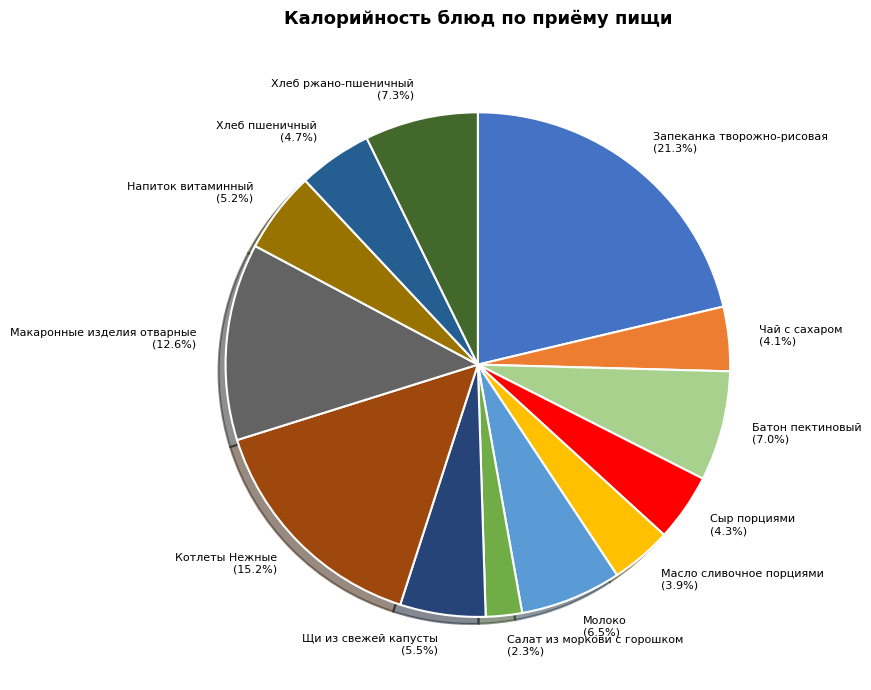

Does any single category account for the majority?

No